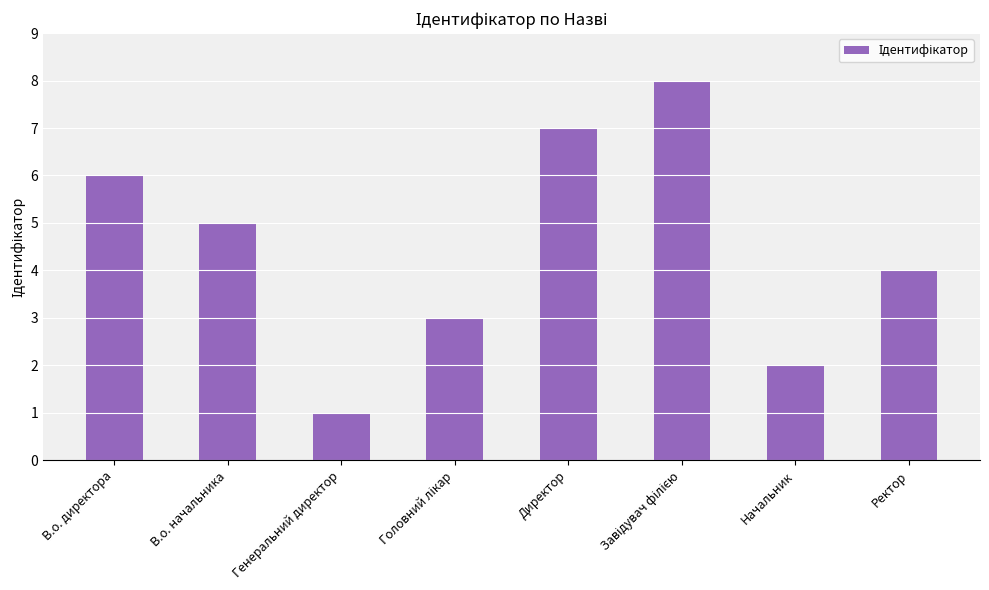

Approximately how many times larger is the value at Генеральний директор compared to В.о. начальника?

0.2